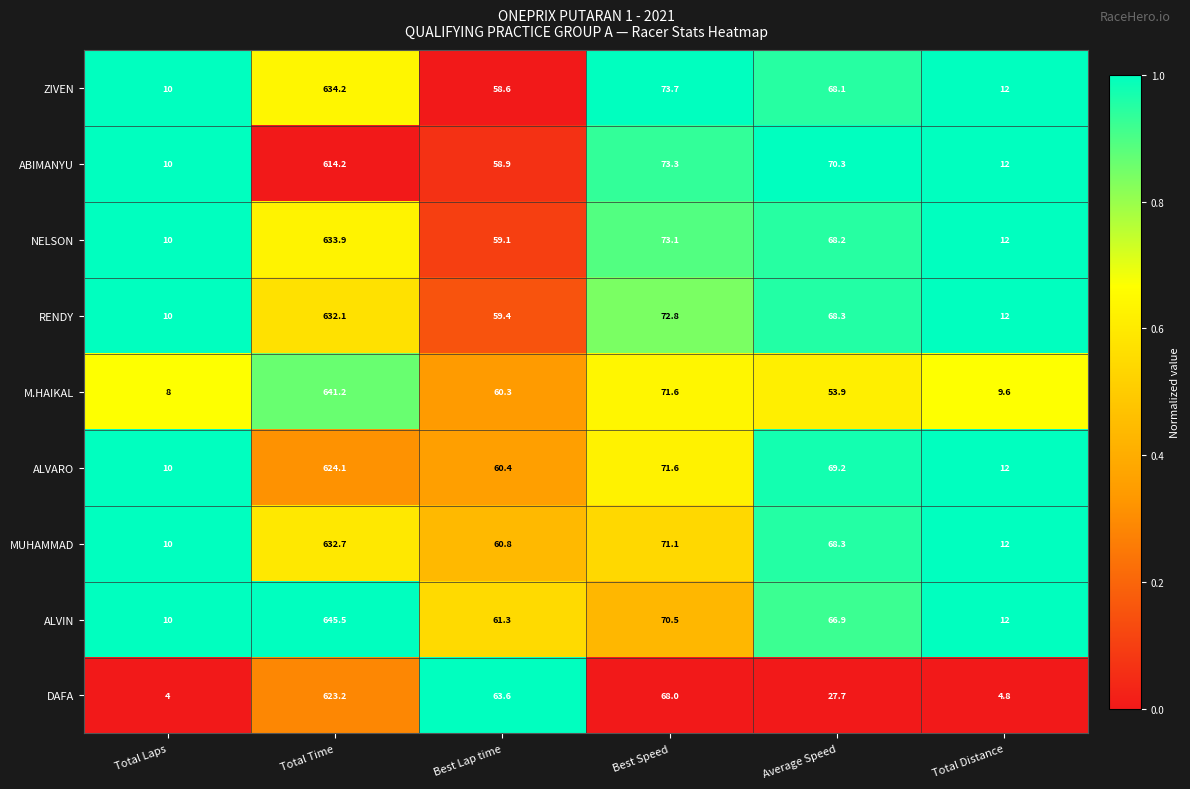

What is the greatest value displayed?

645.5